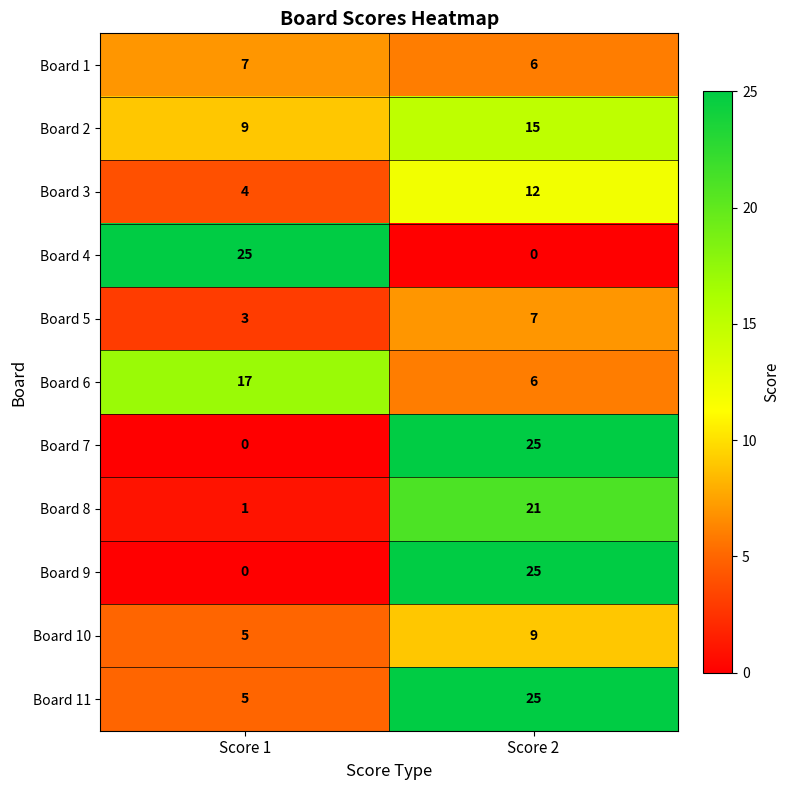

Which category has the lowest value in the Board 9 series?

Score 1